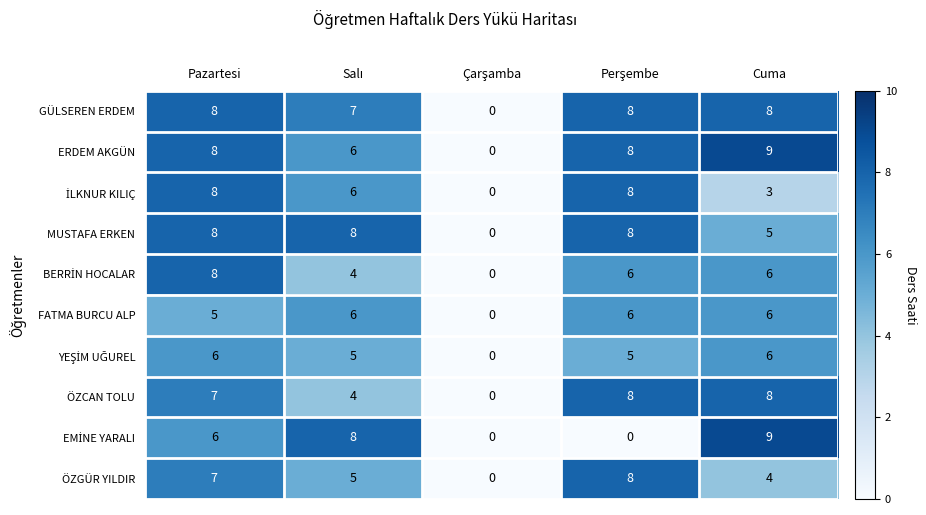

At which label is MUSTAFA ERKEN closest to 4?

Cuma